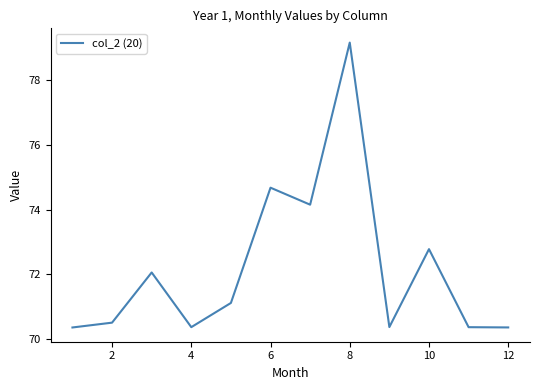

What is the difference between the maximum and minimum values?

8.8